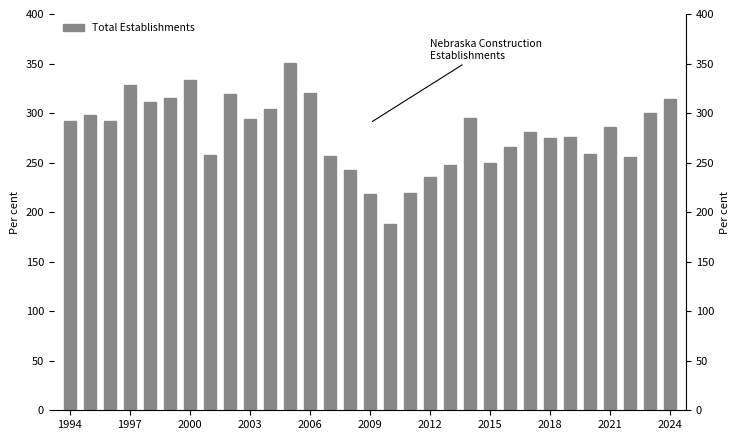

Reading left to right, what are all the values shown in this chart?

292	298	292	328	311	315	333	258	319	294	304	351	320	257	243	218	188	219	235	248	295	250	266	281	275	276	259	286	256	300	314